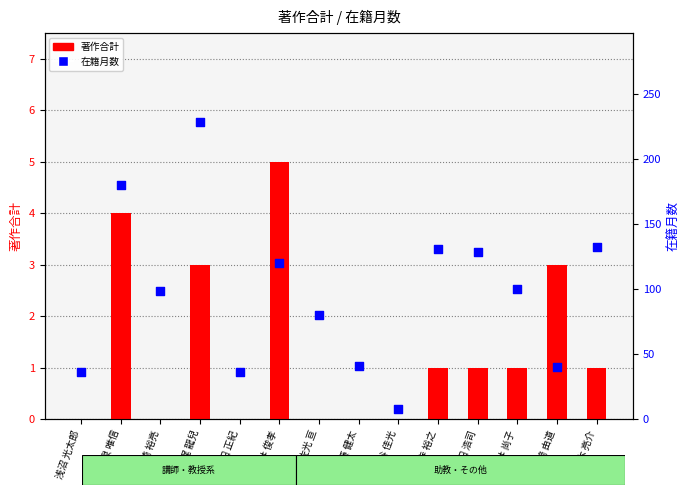

Which series has the largest Y range (max minus min)?

在籍月数